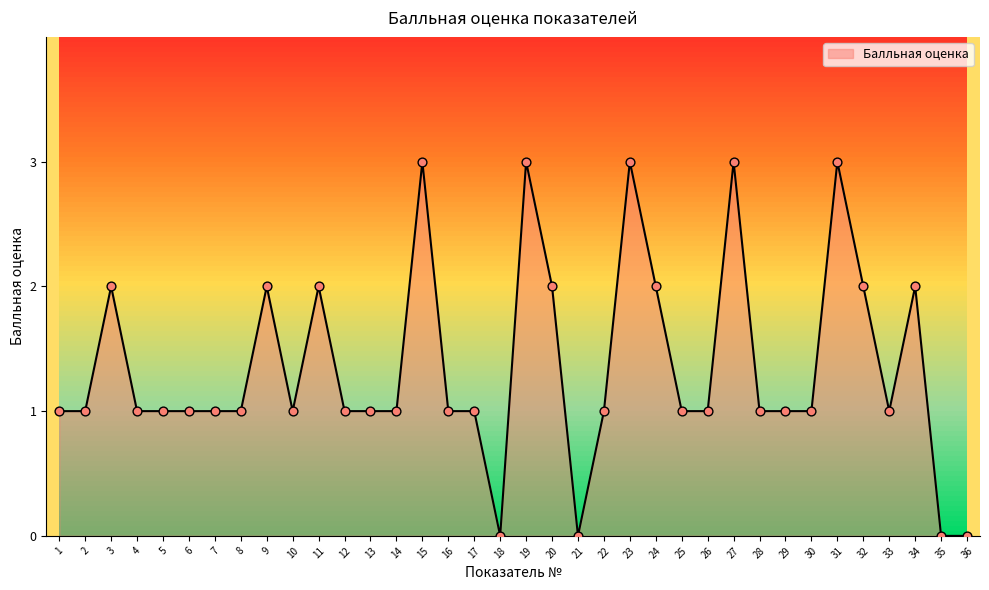

Which has a higher value, 7 or 14?

7